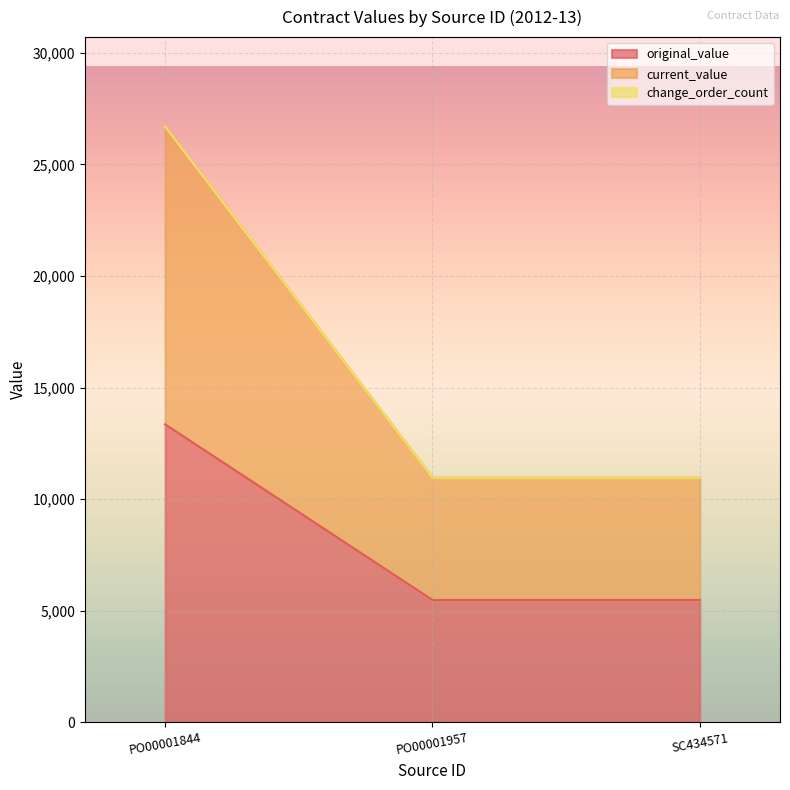

Which series has the largest total across all categories?

current_value